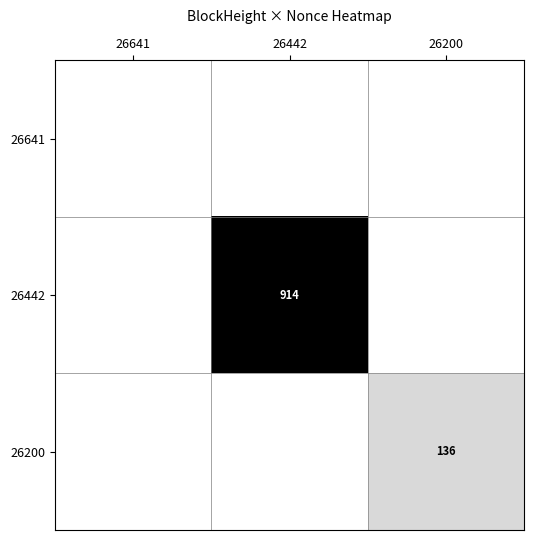

The value of 26200 at 26200 is 54. True or false?

False